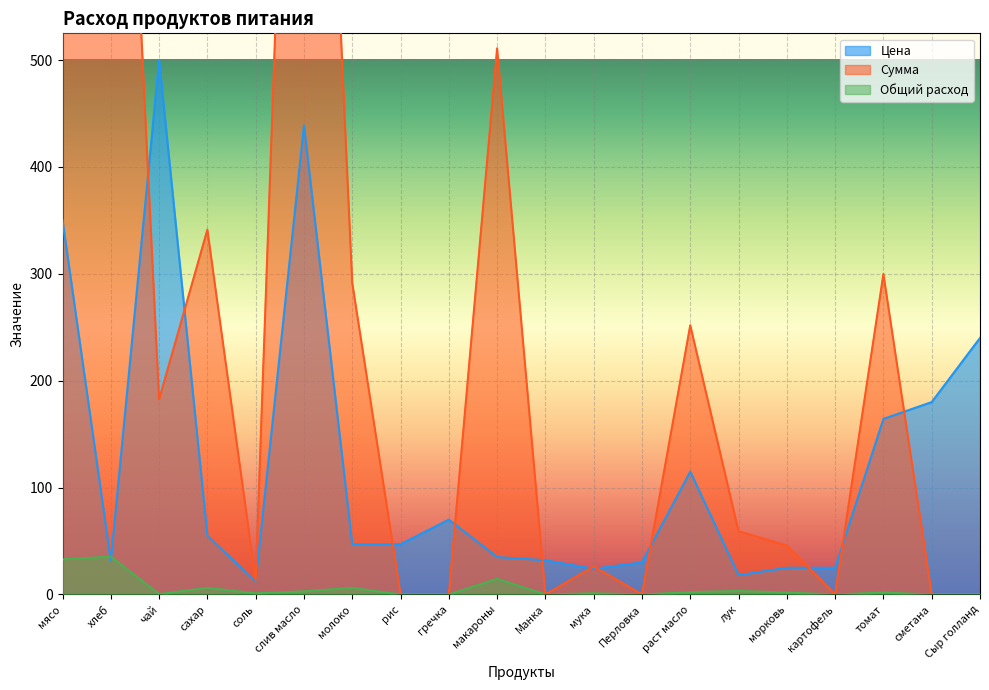

Which series has the largest range (max minus min)?

Сумма